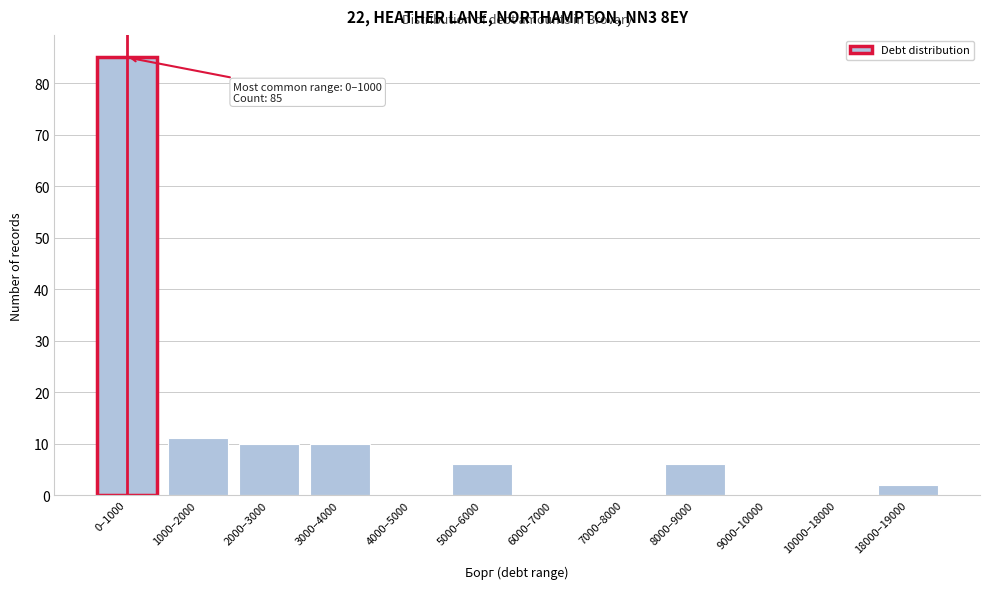

Reading right to left, extract all data points from this chart.

18000–19000=2	10000–18000=0	9000–10000=0	8000–9000=6	7000–8000=0	6000–7000=0	5000–6000=6	4000–5000=0	3000–4000=10	2000–3000=10	1000–2000=11	0–1000=85